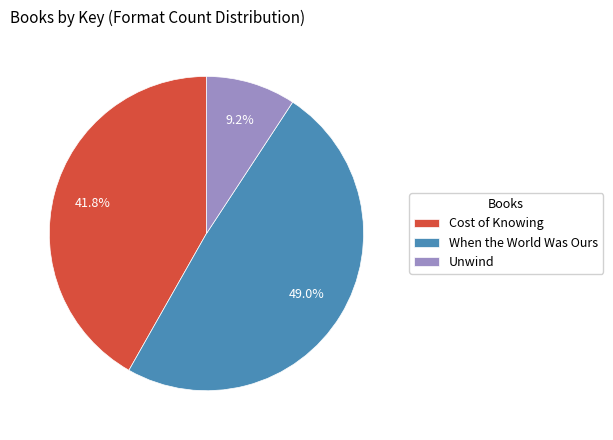

Between Unwind and Cost of Knowing, which is larger?

Cost of Knowing